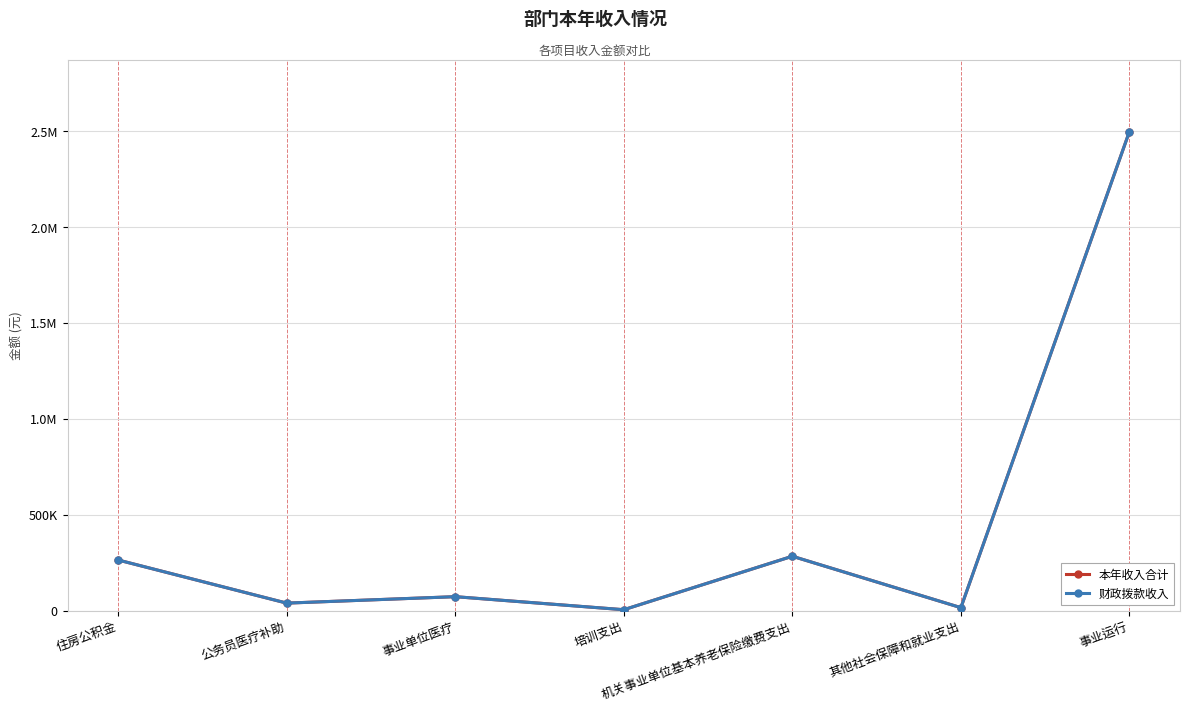

At which category does the chart reach its peak across all series?

事业运行